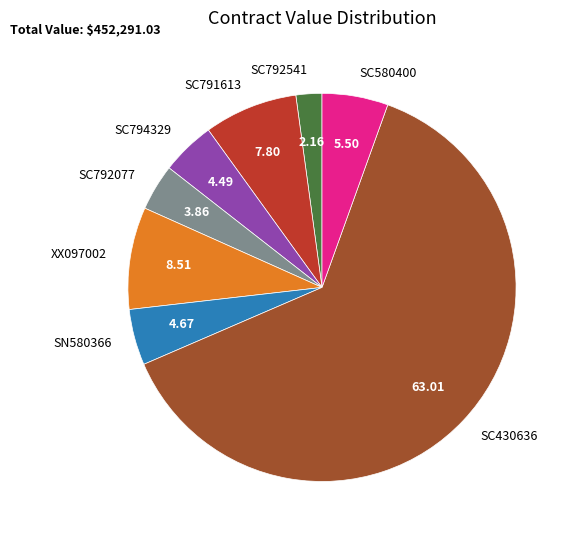

Is there any slice that represents more than half of the pie?

Yes